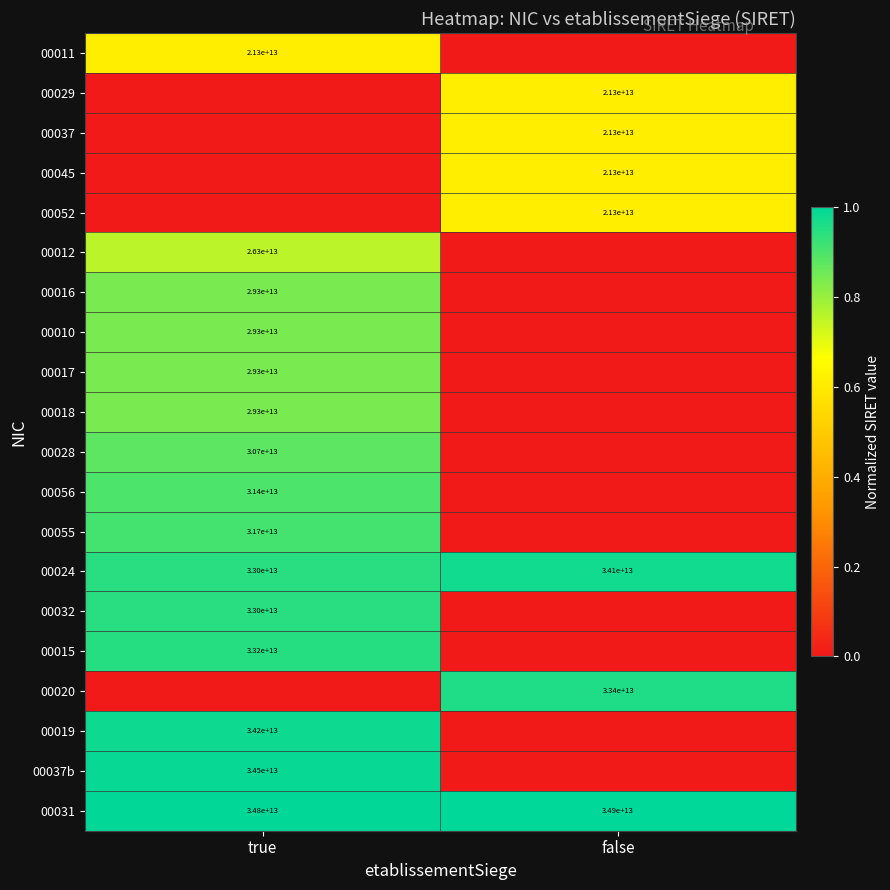

Is it true that 00028 equals 6844320917199 at true?

False